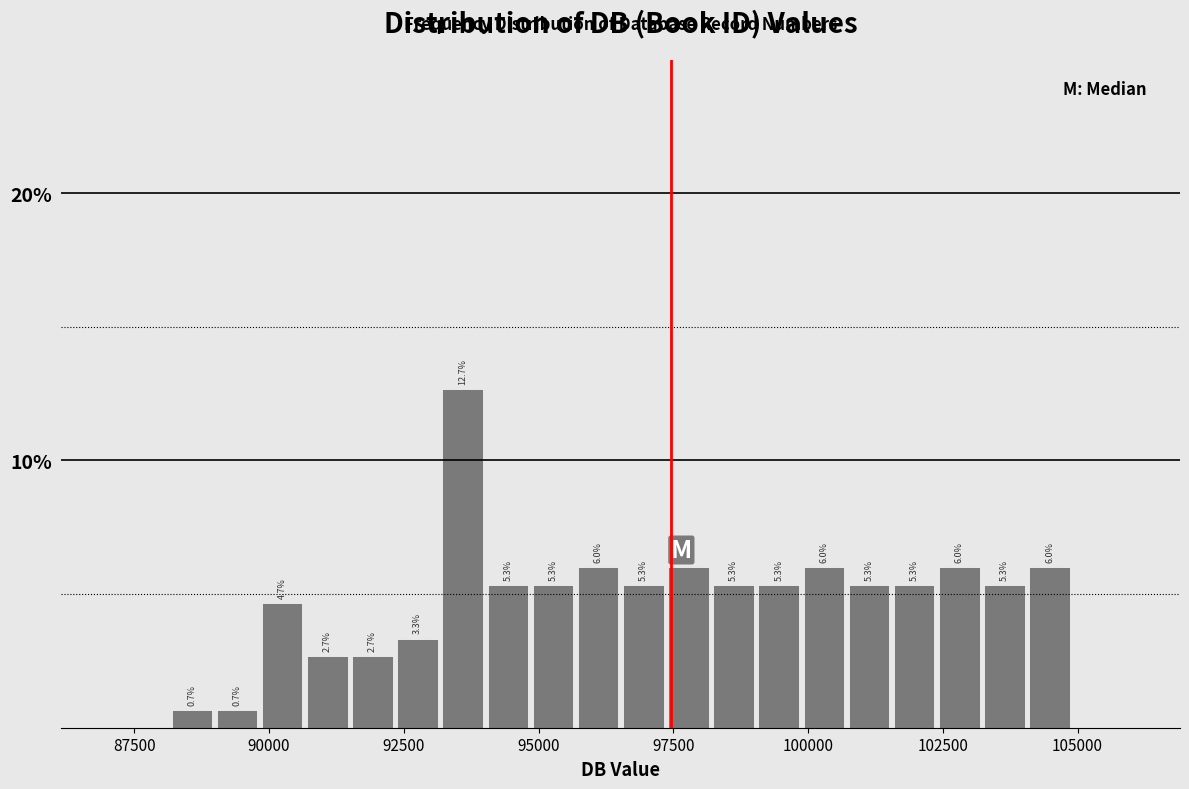

Around what value on the x-axis is the tallest bar? Give the approximate position of its centre, as read against the axis.

93500